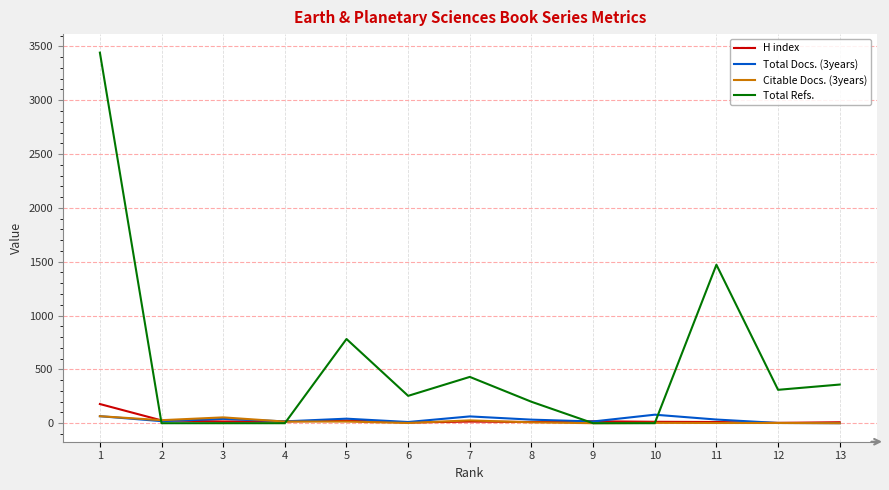

Which series has the widest spread of values?

Total Refs.